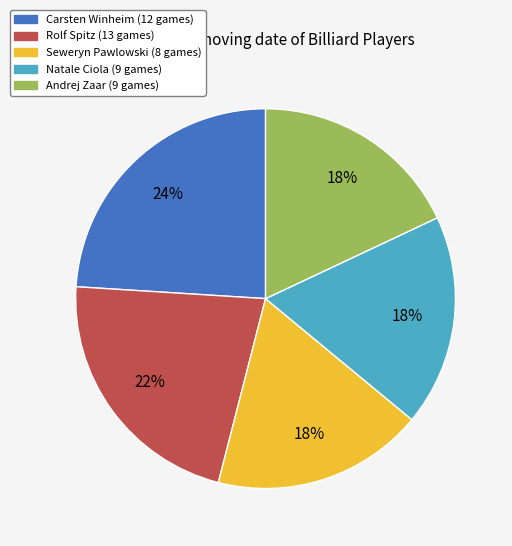

Count the number of slices in the pie.

5